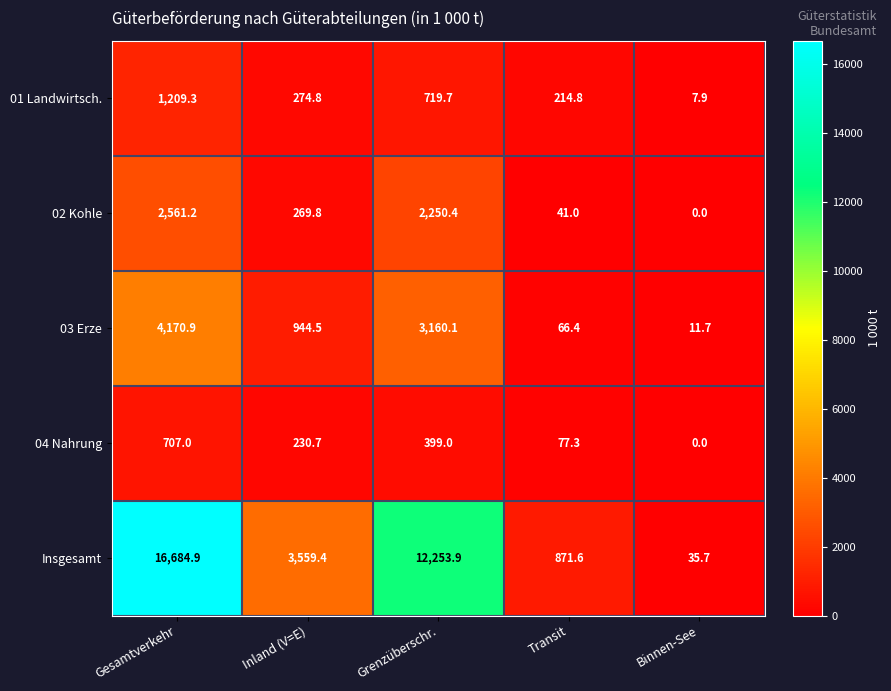

Reading right to left, extract all data points from this chart.

01 Landwirtsch.: Binnen-See=7.9	Transit=214.8	Grenzüberschr.=719.7	Inland (V=E)=274.8	Gesamtverkehr=1209.3
02 Kohle: Binnen-See=0.0	Transit=41.0	Grenzüberschr.=2250.4	Inland (V=E)=269.8	Gesamtverkehr=2561.2
03 Erze: Binnen-See=11.7	Transit=66.4	Grenzüberschr.=3160.1	Inland (V=E)=944.5	Gesamtverkehr=4170.9
04 Nahrung: Binnen-See=0.0	Transit=77.3	Grenzüberschr.=399.0	Inland (V=E)=230.7	Gesamtverkehr=707.0
Insgesamt: Binnen-See=35.7	Transit=871.6	Grenzüberschr.=12253.9	Inland (V=E)=3559.4	Gesamtverkehr=16684.9